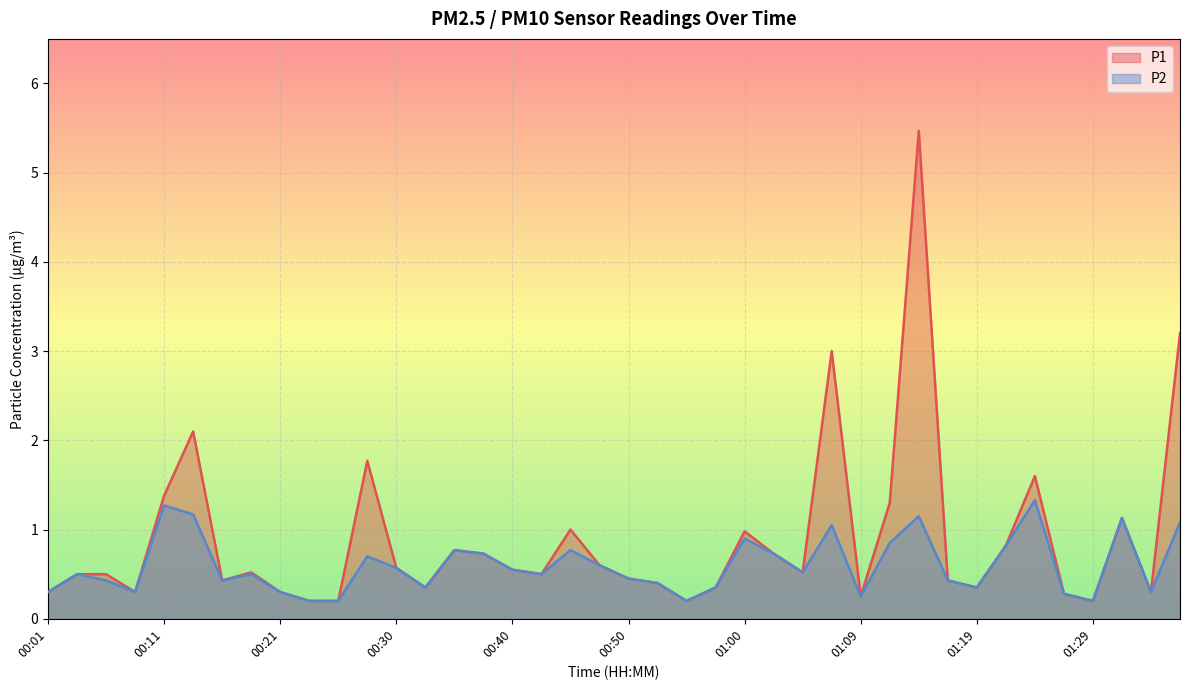

Reading right to left, extract all data points from this chart.

P1: 3.2	0.3	1.1	0.2	0.3	1.6	0.8	0.3	0.4	5.5	1.3	0.2	3.0	0.5	0.7	1.0	0.3	0.2	0.4	0.5	0.6	1.0	0.5	0.6	0.7	0.8	0.3	0.6	1.8	0.2	0.2	0.3	0.5	0.4	2.1	1.4	0.3	0.5	0.5	0.3
P2: 1.1	0.3	1.1	0.2	0.3	1.3	0.8	0.3	0.4	1.1	0.8	0.2	1.1	0.5	0.7	0.9	0.3	0.2	0.4	0.5	0.6	0.8	0.5	0.6	0.7	0.8	0.3	0.6	0.7	0.2	0.2	0.3	0.5	0.4	1.2	1.3	0.3	0.4	0.5	0.3